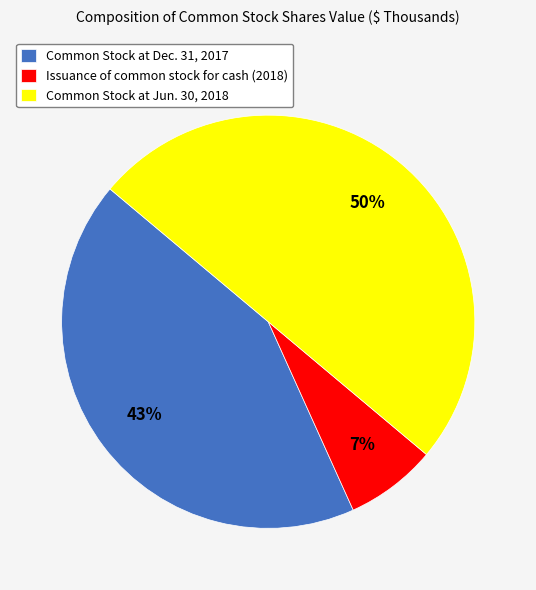

Is the sum of Common Stock at Jun. 30, 2018 and Issuance of common stock for cash (2018) greater than half?

Yes